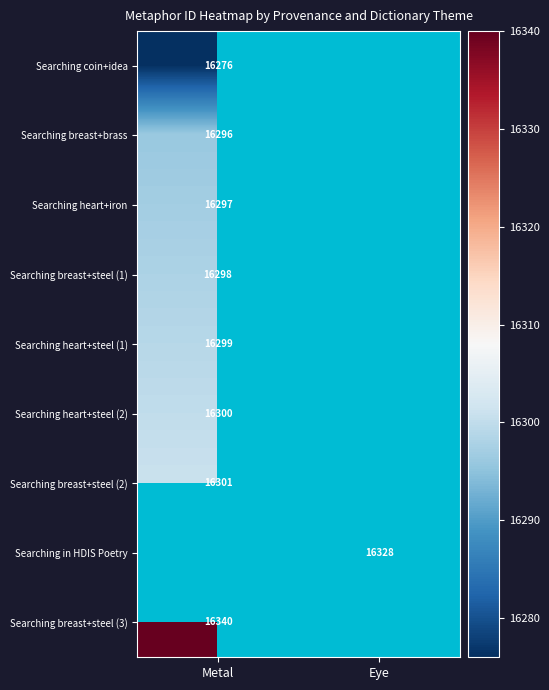

The Searching breast+steel (1) series shows 5585 at Metal. True or false?

False